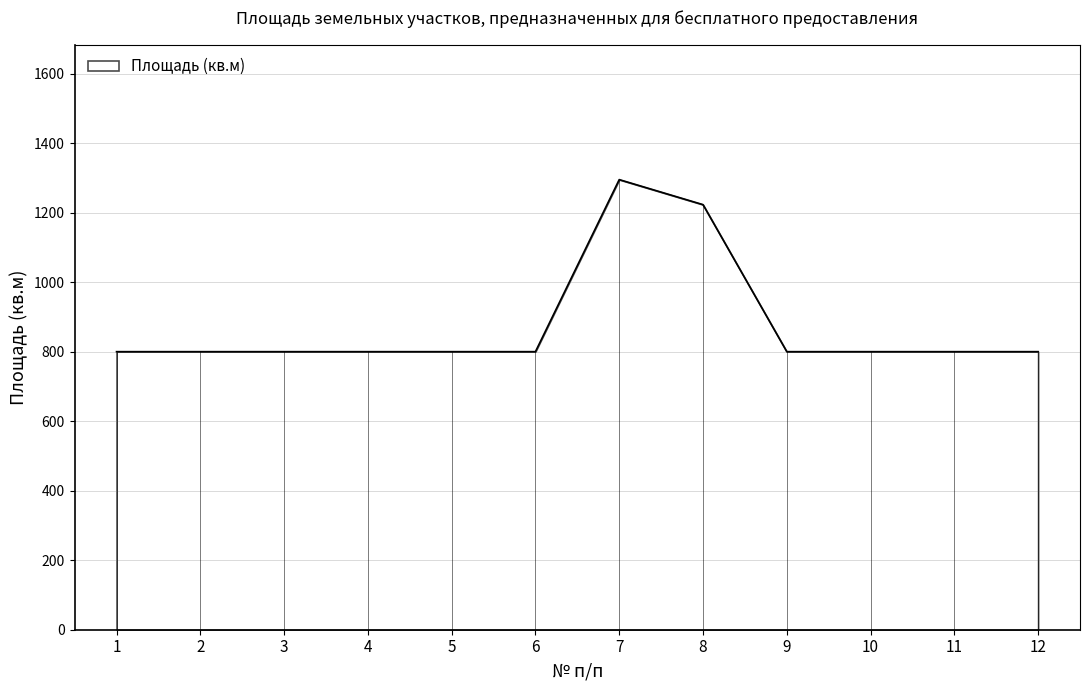

What is the change in value from 2 to 8?

+423